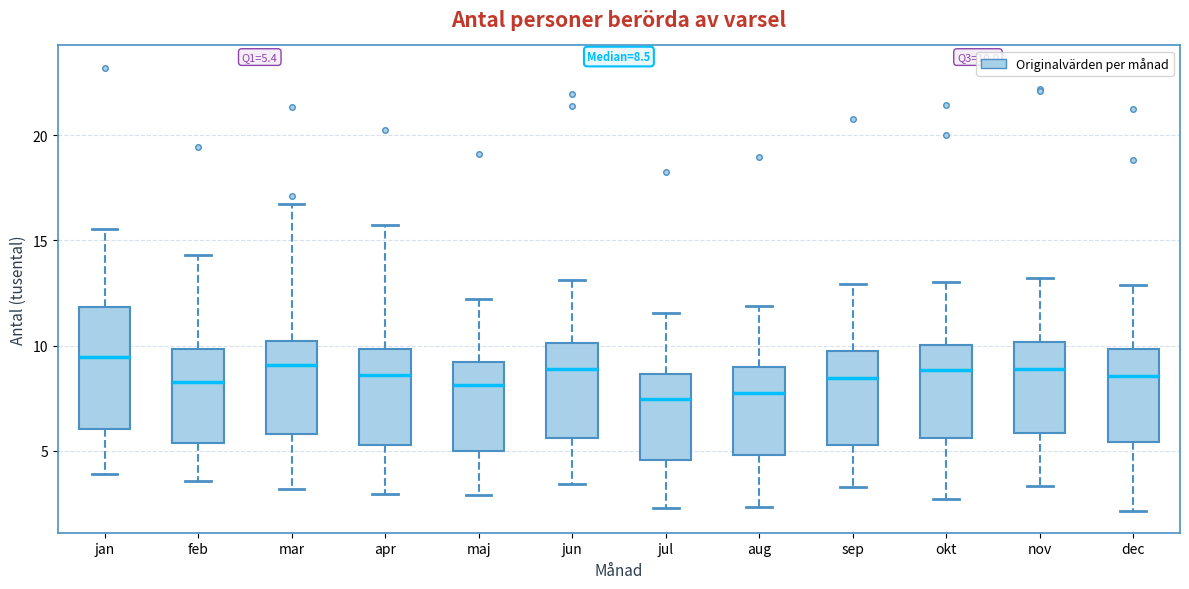

Comparing the boxes themselves (not the whiskers), which one is the tallest?

jan